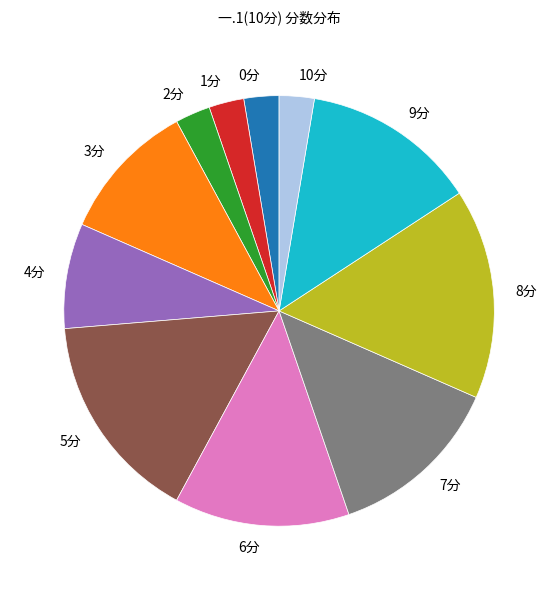

Is there any slice that represents more than half of the pie?

No